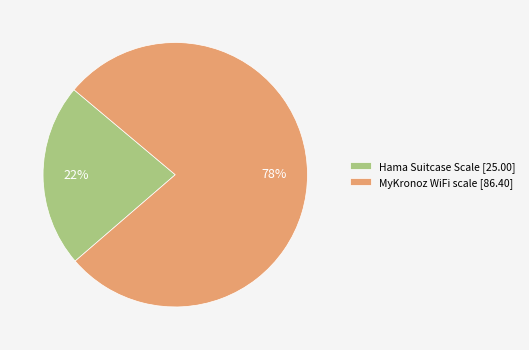

Between MyKronoz WiFi scale [86.40] and Hama Suitcase Scale [25.00], which is larger?

MyKronoz WiFi scale [86.40]